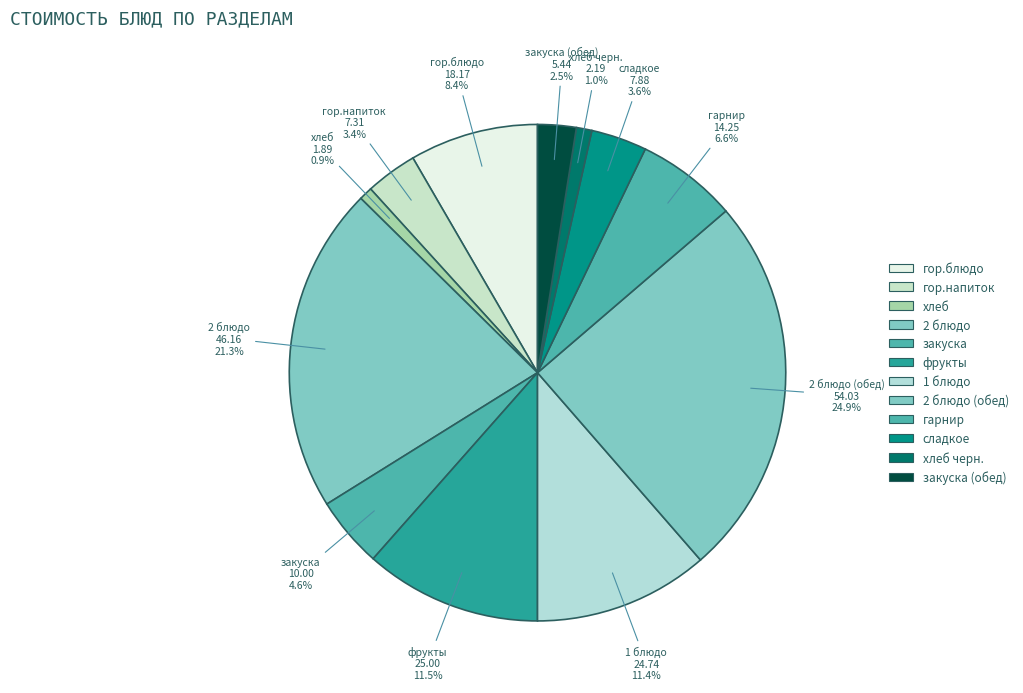

Count the number of slices in the pie.

12